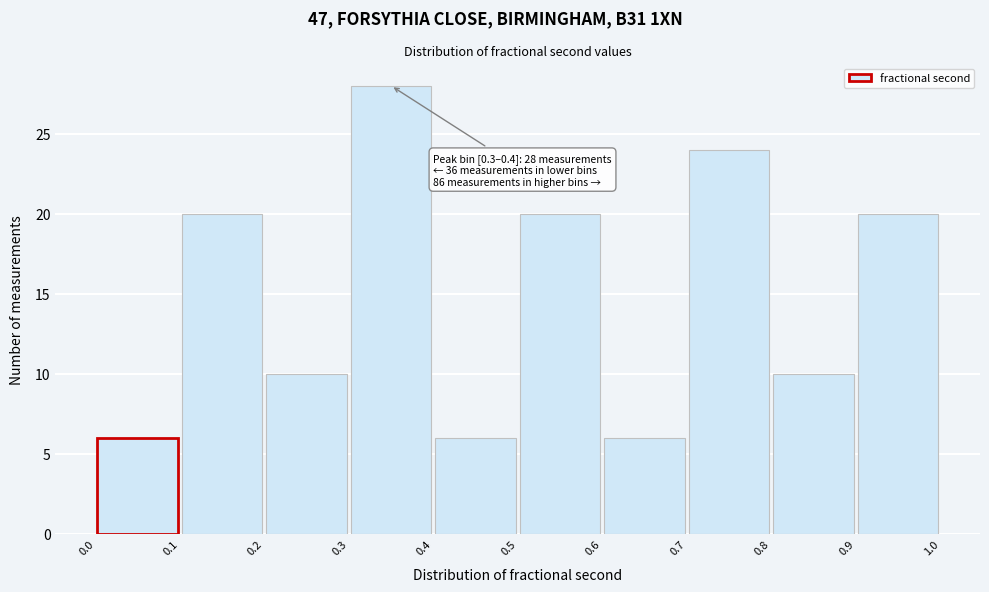

Which range on the x-axis has the tallest bar?

0.3 to 0.4